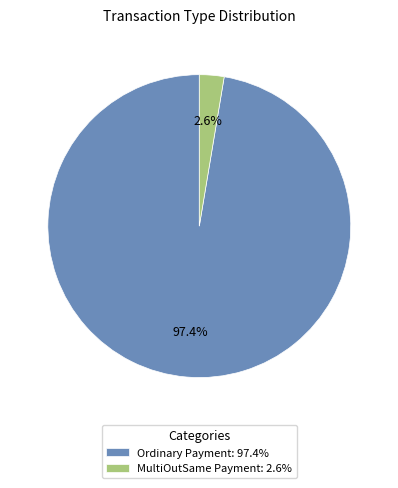

How many segments does this pie chart have?

2